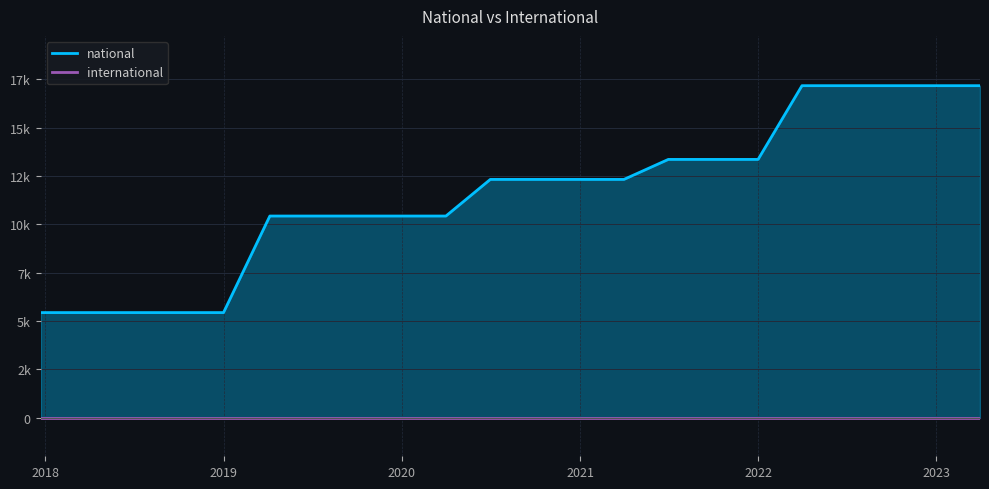

What is the ratio of the value at 2021-07-01 to the value at 2023-04-01?

0.8